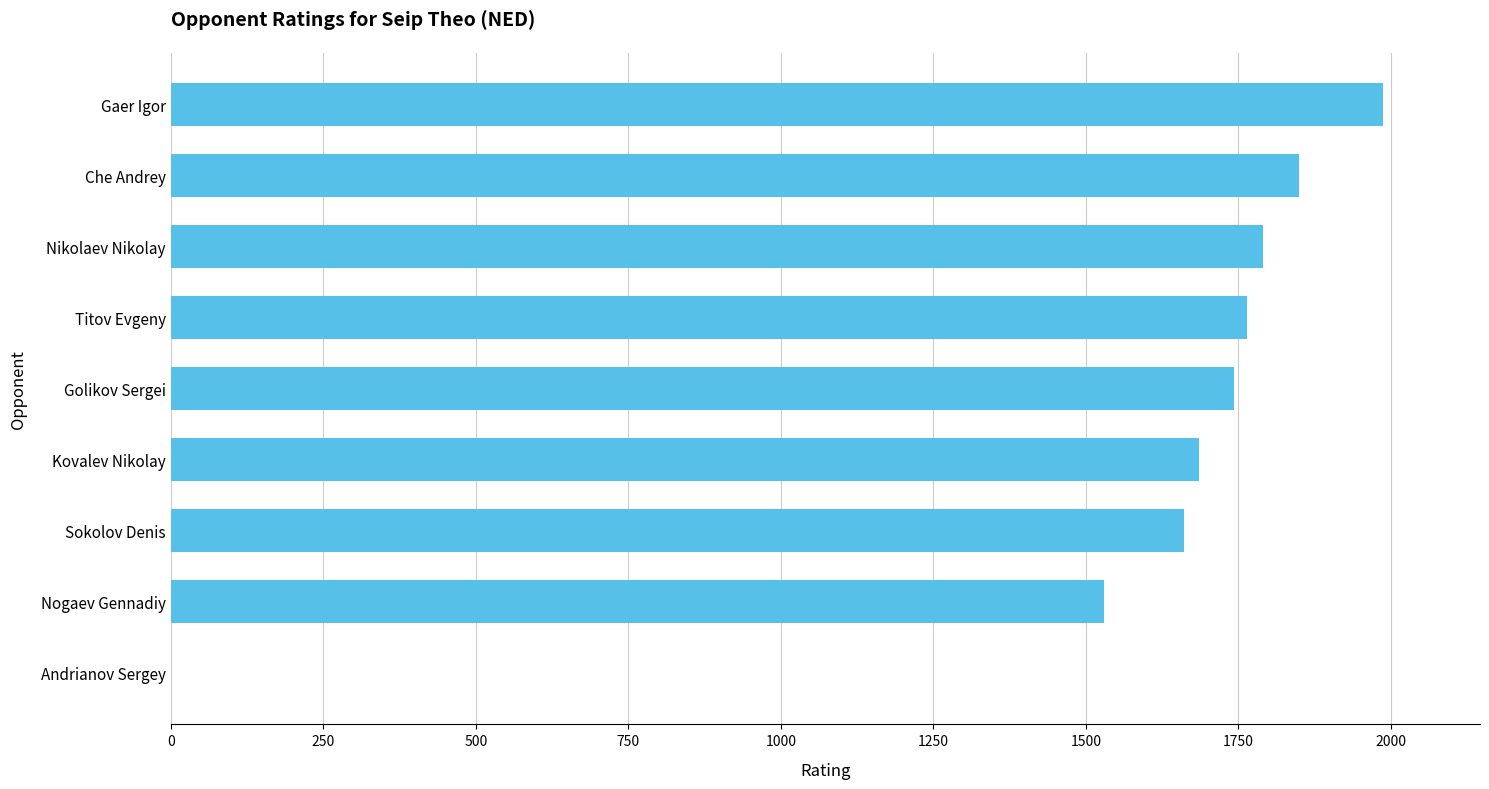

What is the greatest value displayed?

1987